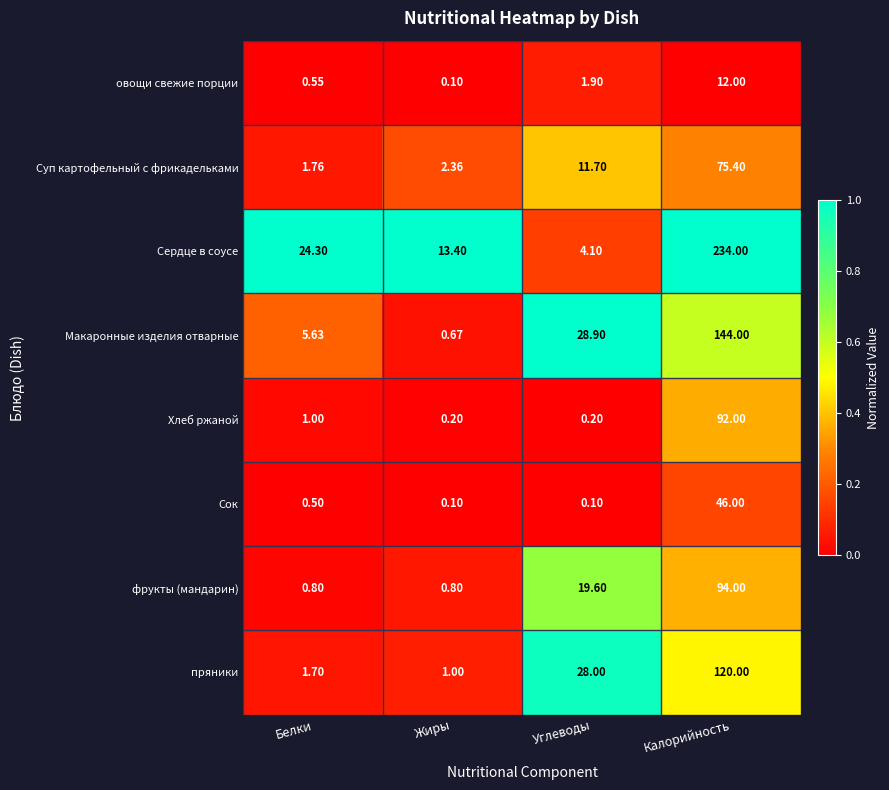

At which label is Сердце в соусе closest to 119?

Белки